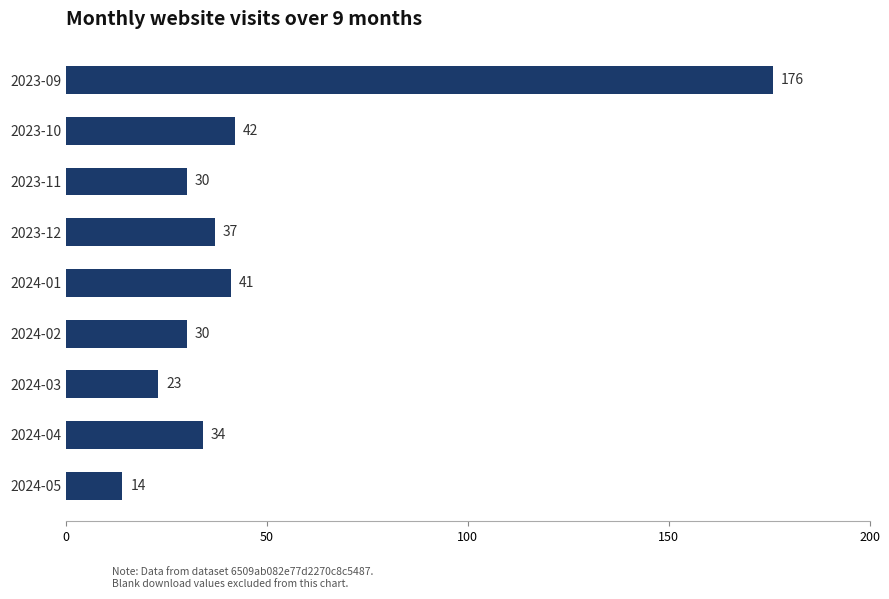

What is the sum of all values?

427